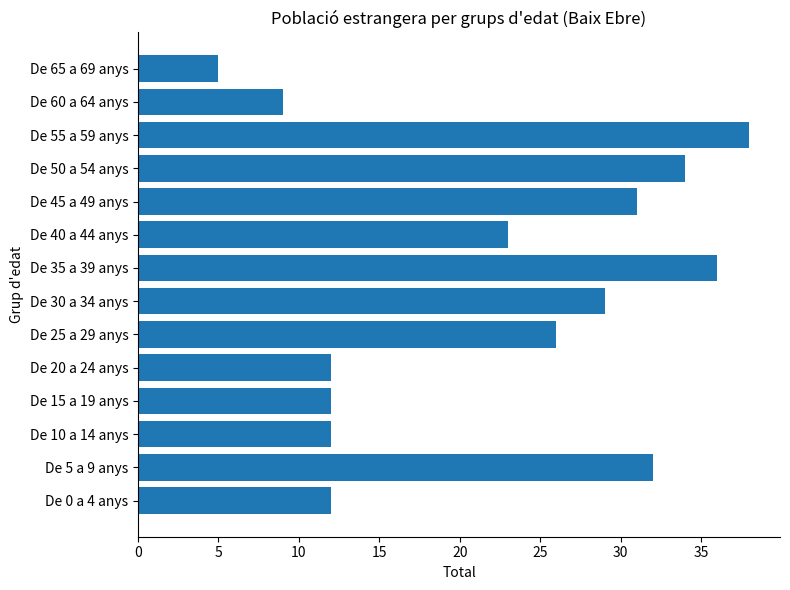

The chart shows a value of 19 at De 15 a 19 anys. True or false?

False